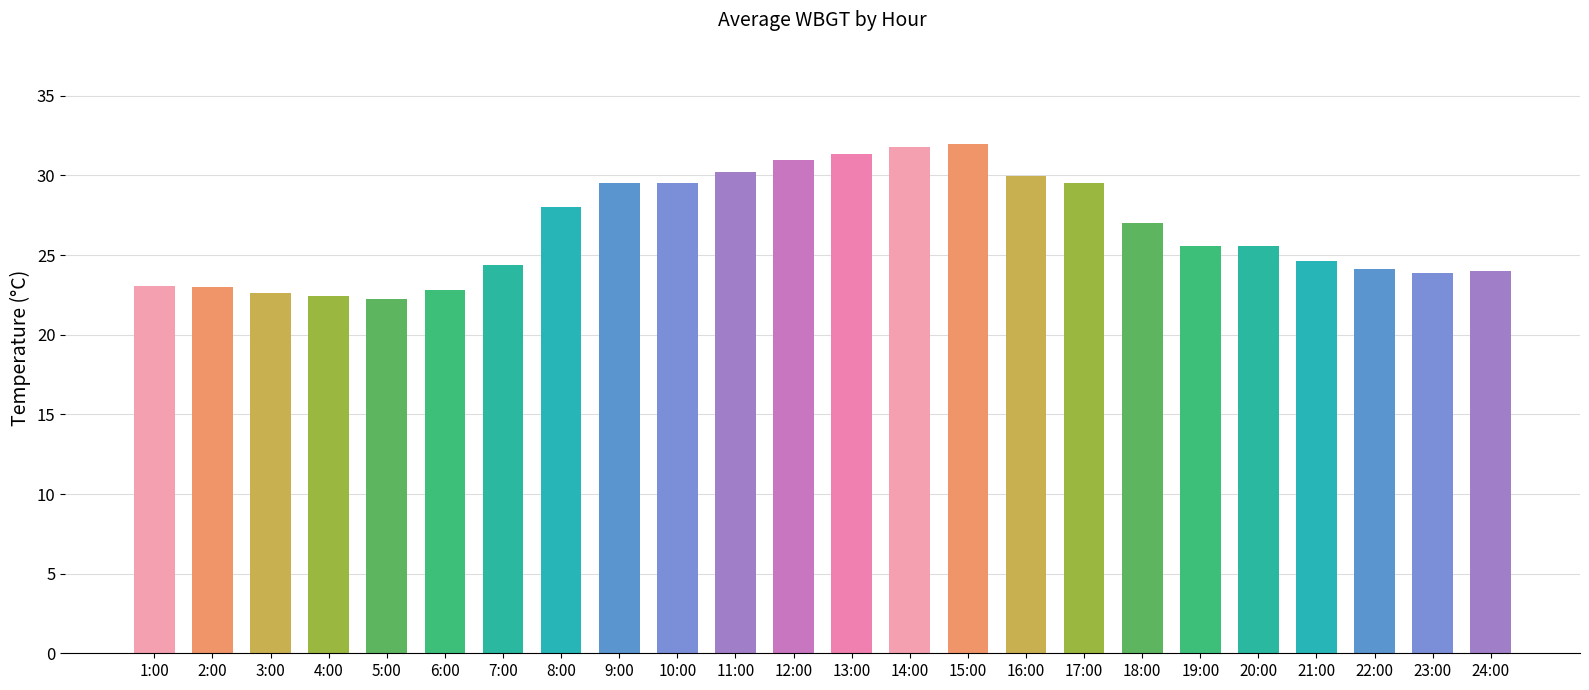

What is the label of the 12th bar from the right?

13:00